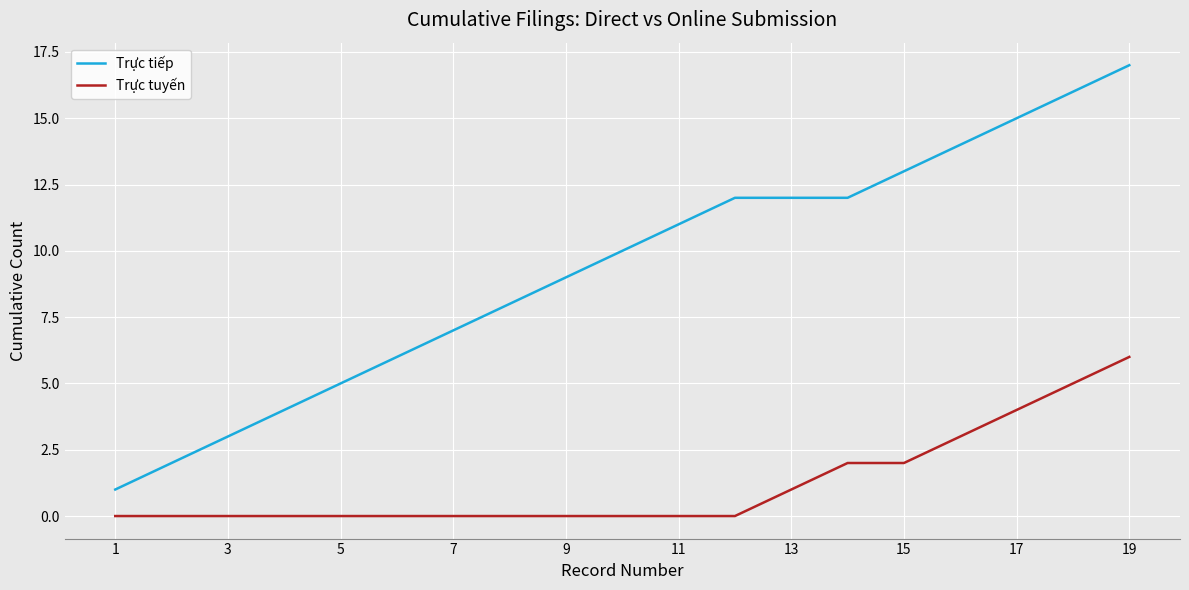

What is the difference between the maximum and minimum values in the Trực tuyến series?

6